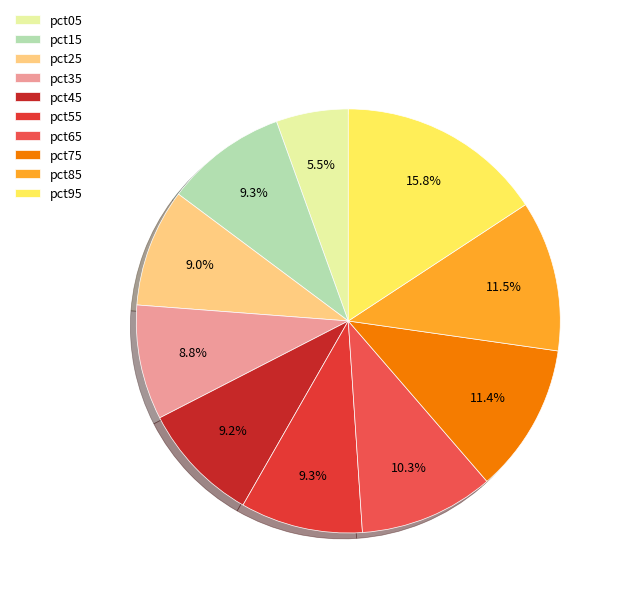

Count the number of slices in the pie.

10